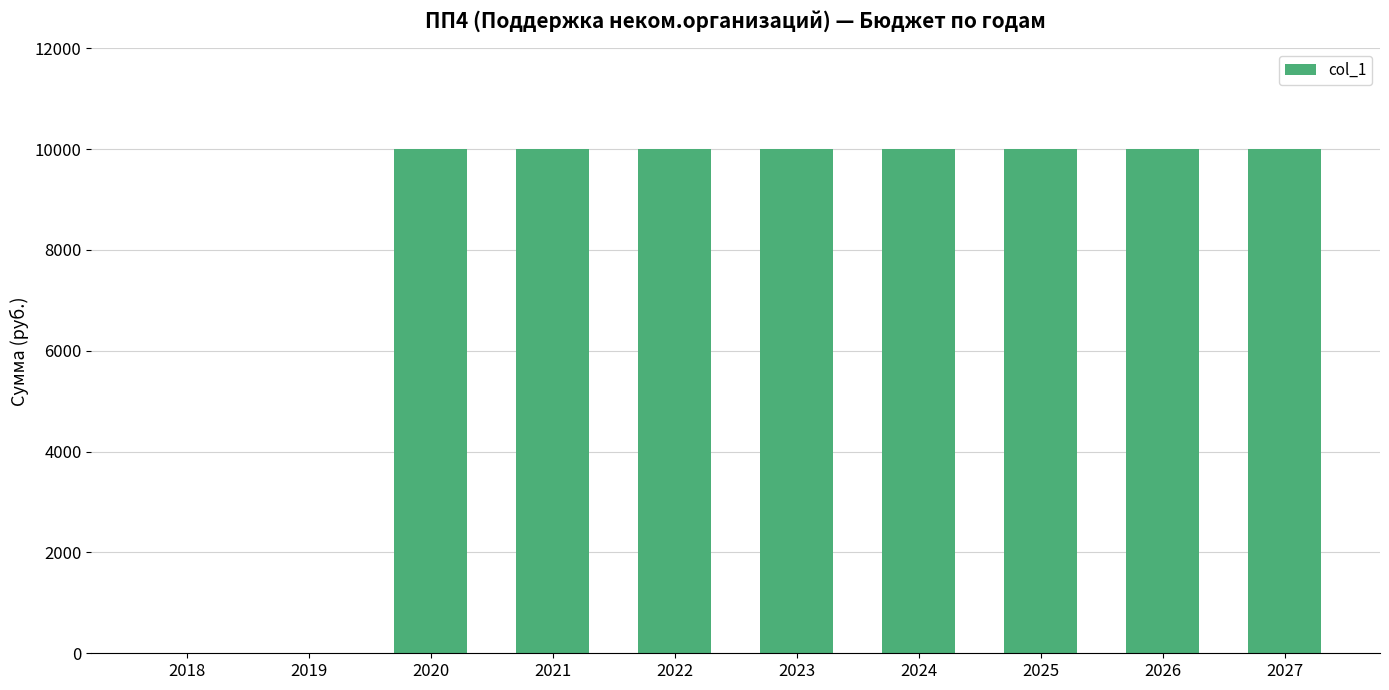

What is the ratio of the value at 2023 to the value at 2027?

1.0